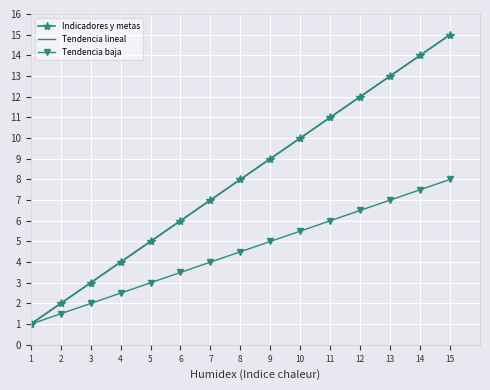

What is the total value across all series at 2?

5.5